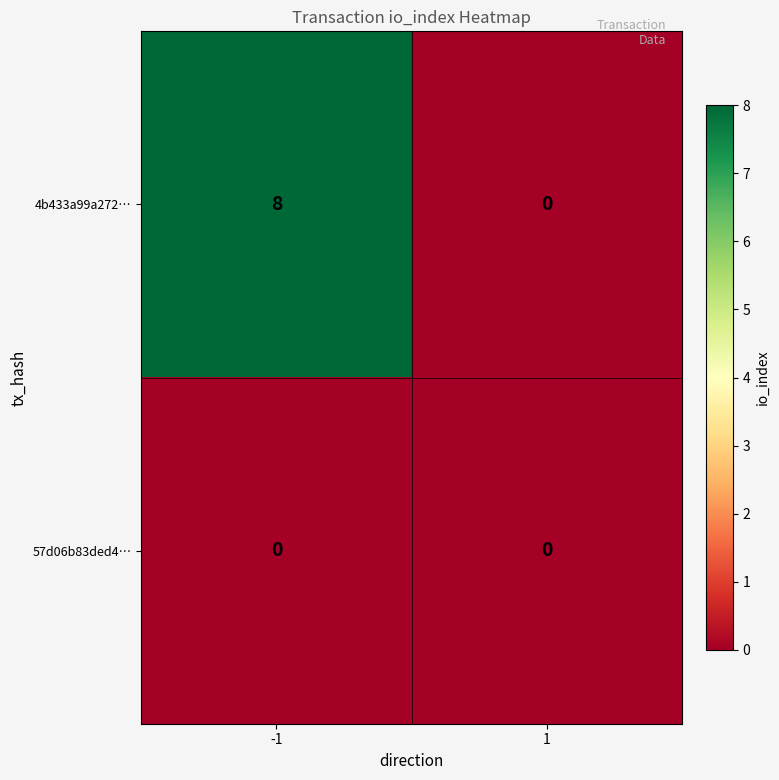

At -1, list the series in order from largest to smallest.

4b433a99a272…, 57d06b83ded4…